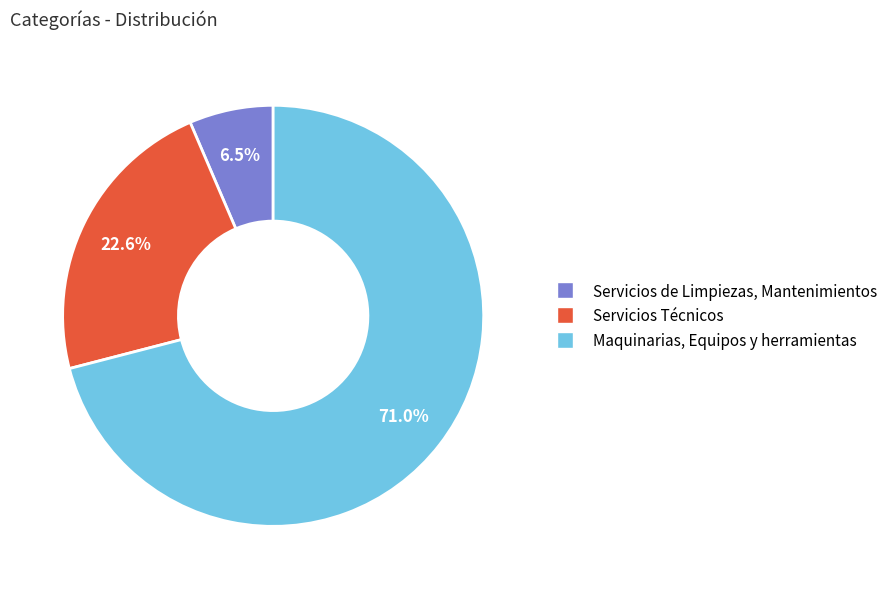

Does Maquinarias, Equipos y herramientas account for over 50% of the chart?

Yes